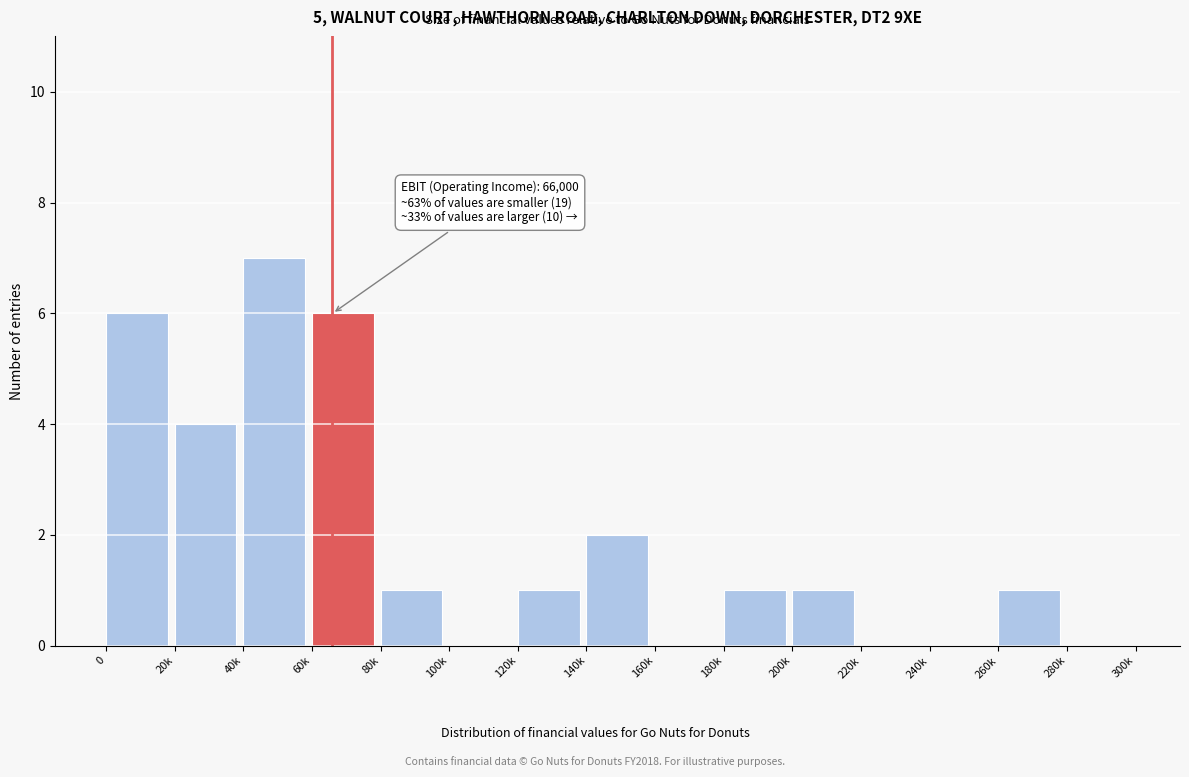

Reading left to right, extract all data points from this chart.

0=6	20k=4	40k=7	60k=6	80k=1	100k=0	120k=1	140k=2	160k=0	180k=1	200k=1	220k=0	240k=0	260k=1	280k=0